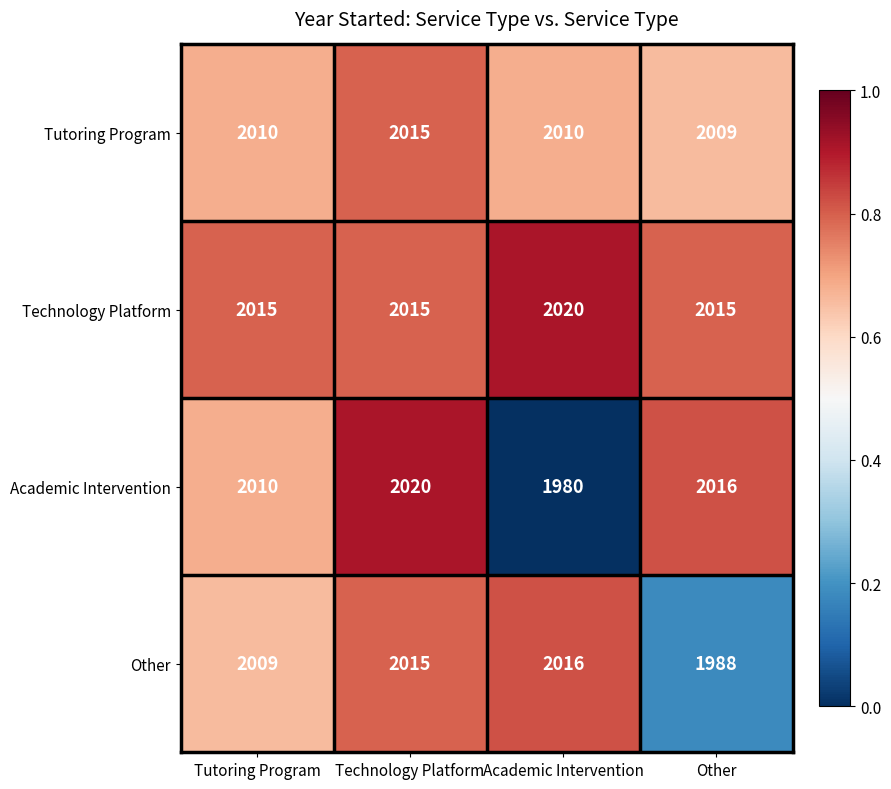

Reading left to right, transcribe all the data shown in this chart.

Tutoring Program: Tutoring Program=2010	Technology Platform=2015	Academic Intervention=2010	Other=2009
Technology Platform: Tutoring Program=2015	Technology Platform=2015	Academic Intervention=2020	Other=2015
Academic Intervention: Tutoring Program=2010	Technology Platform=2020	Academic Intervention=1980	Other=2016
Other: Tutoring Program=2009	Technology Platform=2015	Academic Intervention=2016	Other=1988